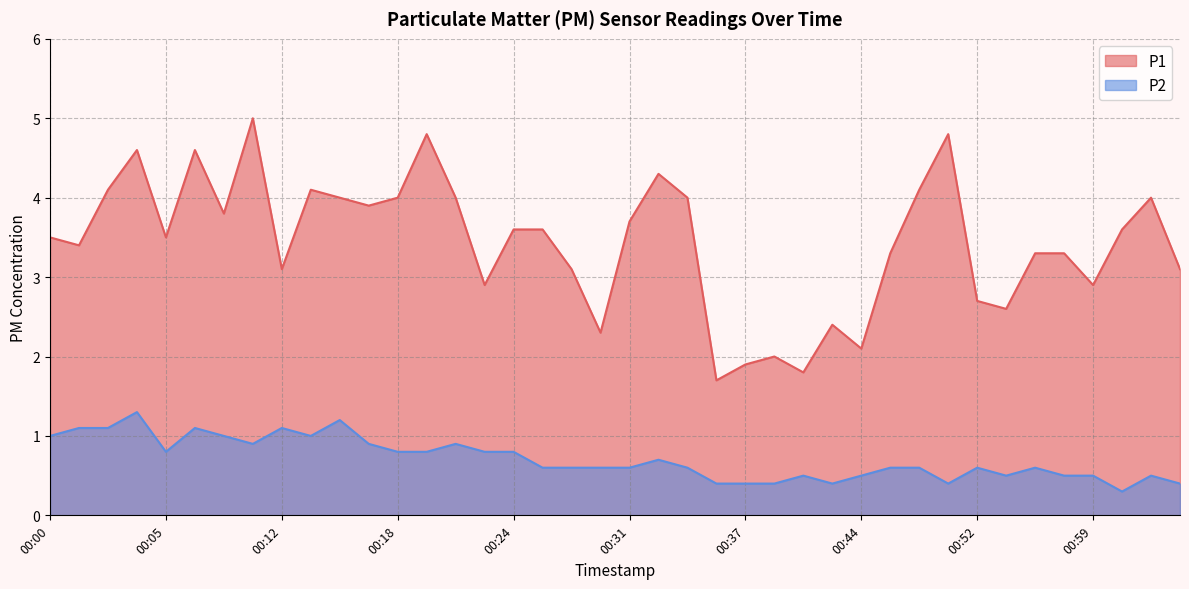

What value does the P2 series have at 00:59?

0.5